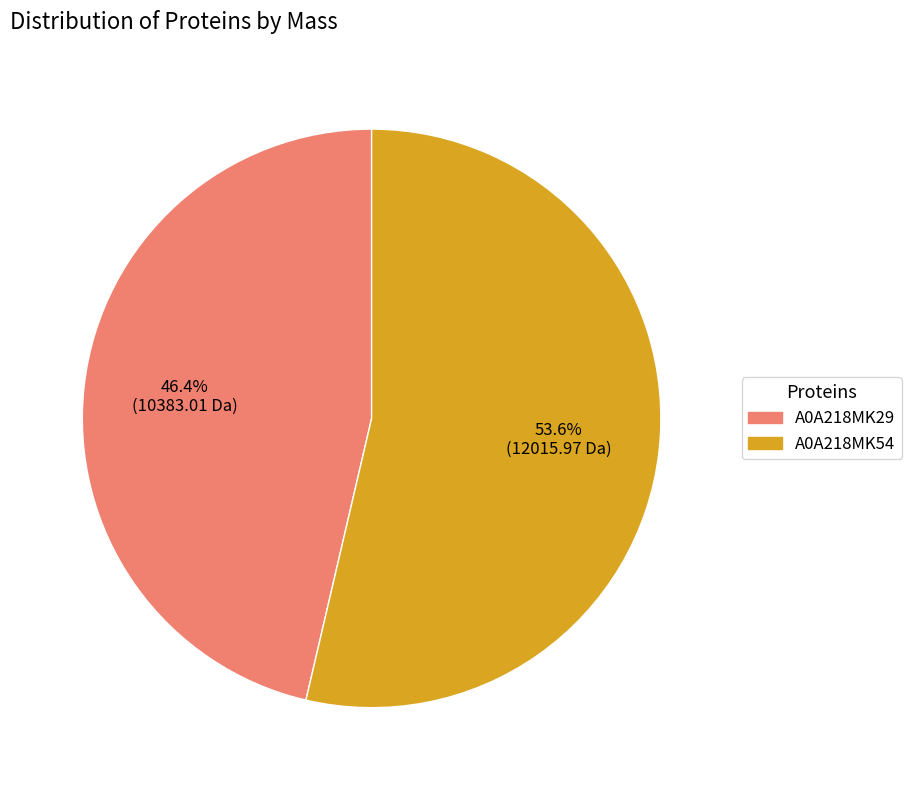

Which has a higher value, A0A218MK54 or A0A218MK29?

A0A218MK54